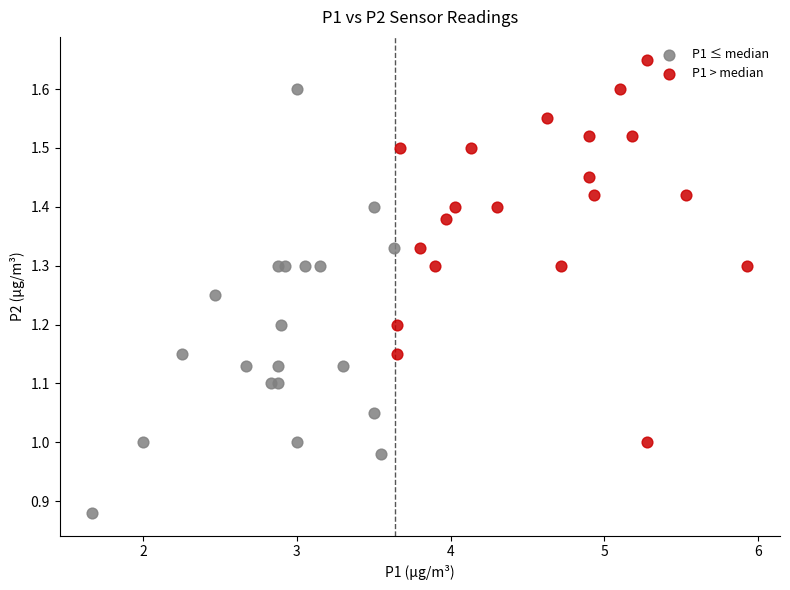

Which series has the widest spread of Y values?

P1 ≤ median